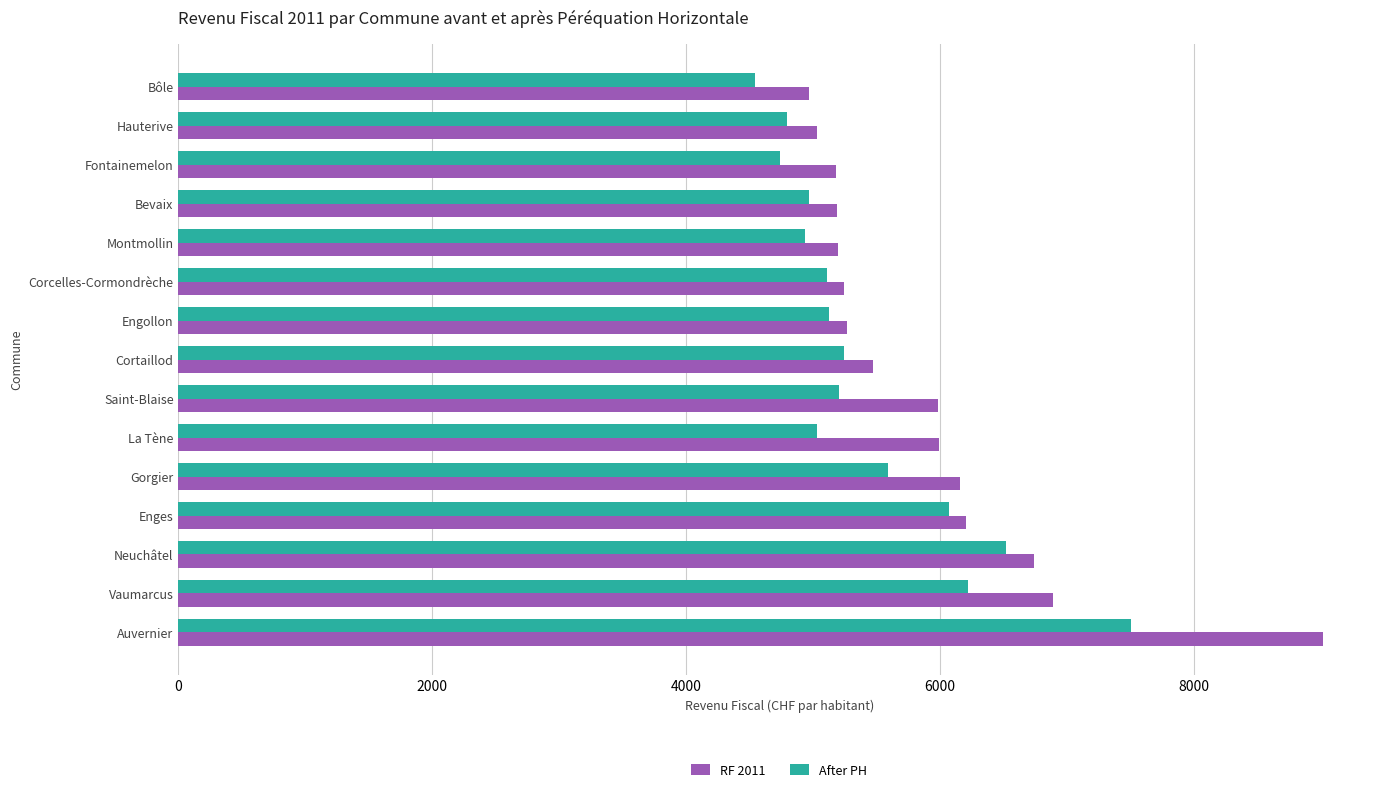

The After PH series shows 3170.9 at Corcelles-Cormondrèche. True or false?

False